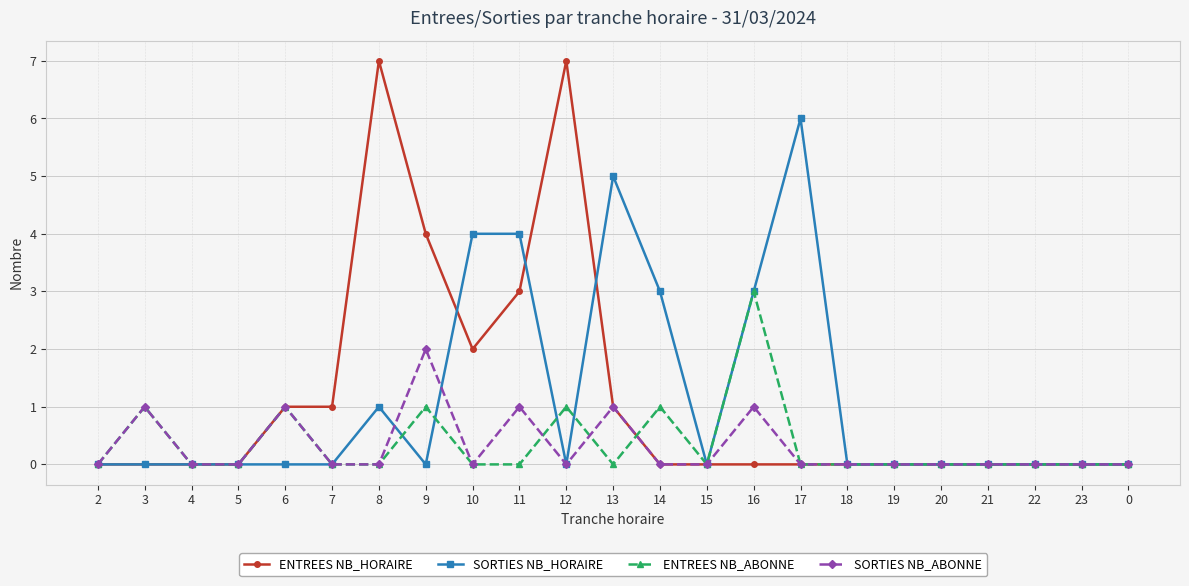

Which series has the widest spread of values?

ENTREES NB_HORAIRE